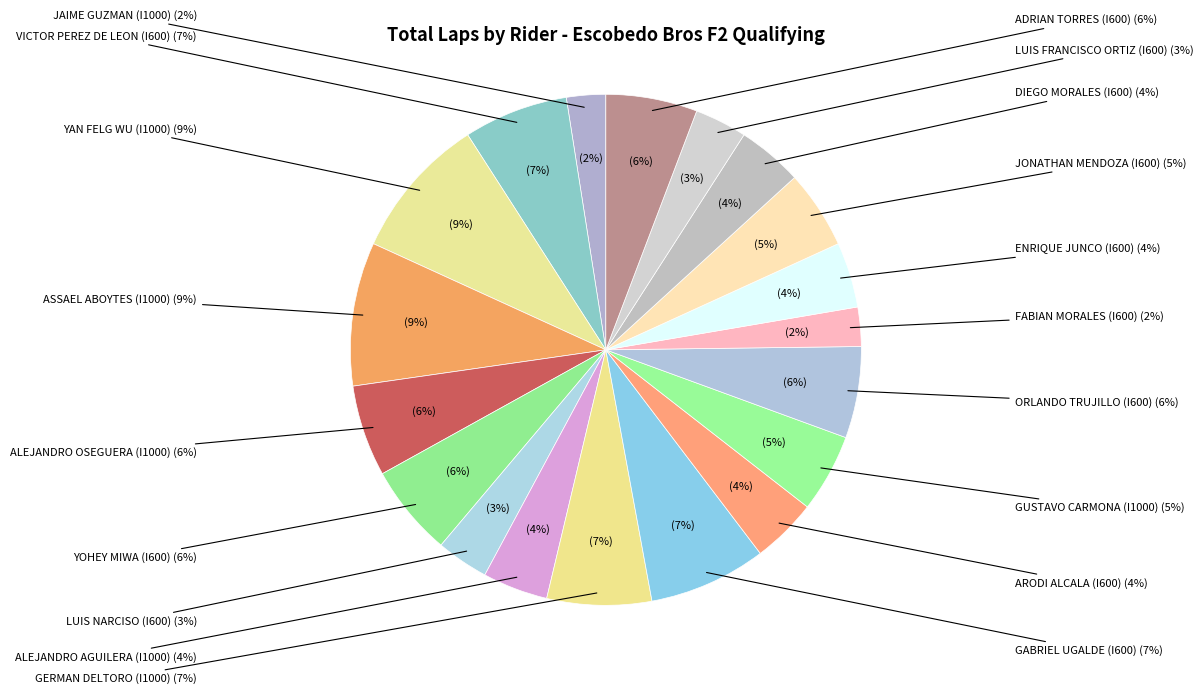

Rank the categories by value from highest to lowest.

YAN FELG WU (I1000), ASSAEL ABOYTES (I1000), GABRIEL UGALDE (I600), VICTOR PEREZ DE LEON (I600), GERMAN DELTORO (I1000), ALEJANDRO OSEGUERA (I1000), YOHEY MIWA (I600), ORLANDO TRUJILLO (I600), ADRIAN TORRES (I600), GUSTAVO CARMONA (I1000), JONATHAN MENDOZA (I600), ALEJANDRO AGUILERA (I1000), ARODI ALCALA (I600), ENRIQUE JUNCO (I600), DIEGO MORALES (I600), LUIS NARCISO (I600), LUIS FRANCISCO ORTIZ (I600), JAIME GUZMAN (I1000), FABIAN MORALES (I600)